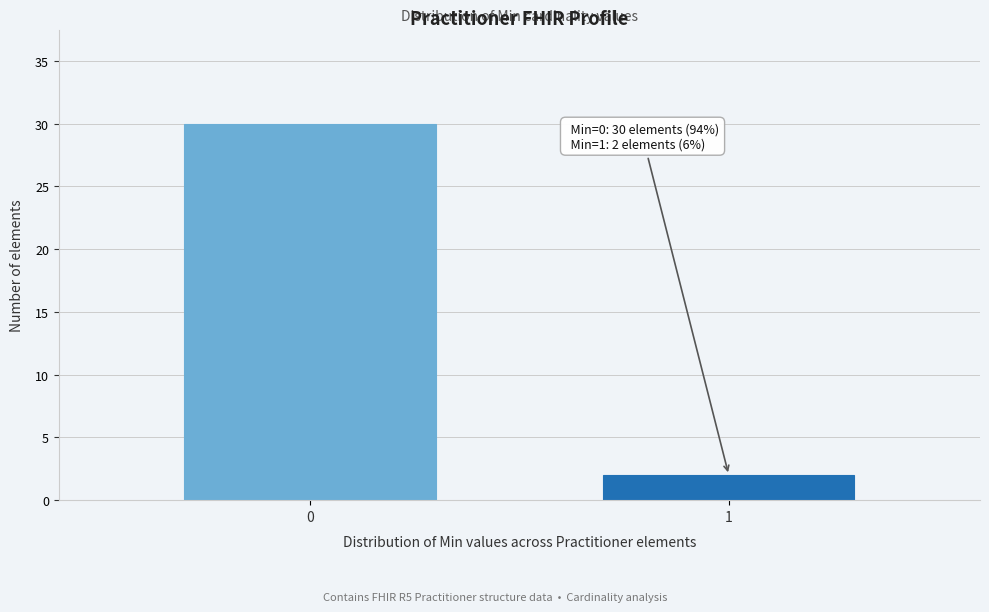

Reading left to right, list all the values displayed in this chart.

0=30	1=2